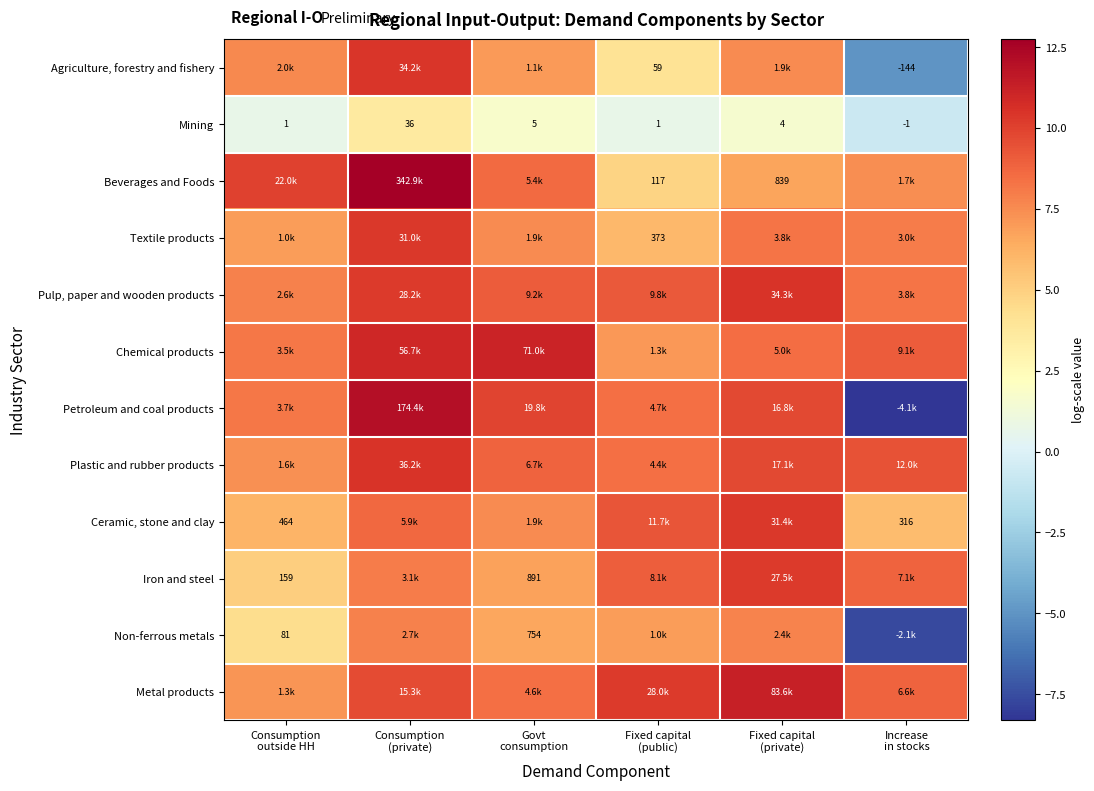

How many distinct data groups are displayed?

12